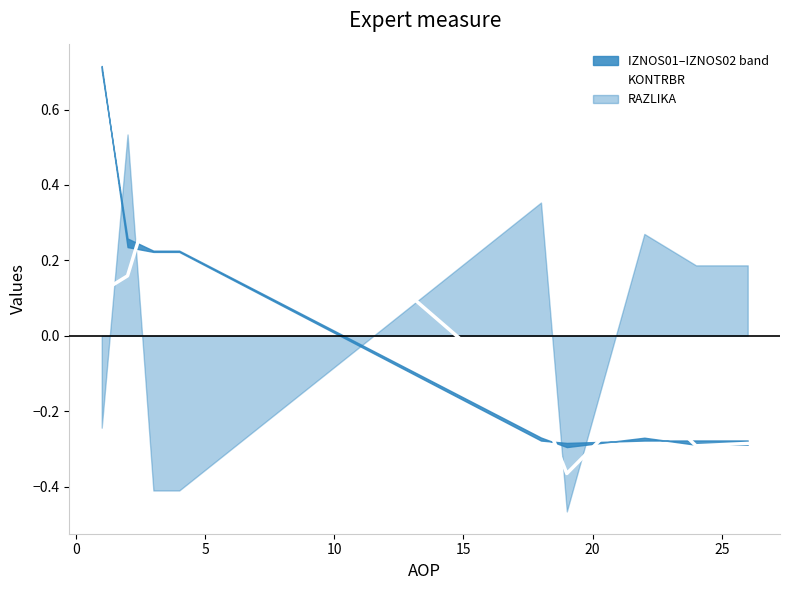

The chart shows a value of -0.1 at 15. True or false?

False